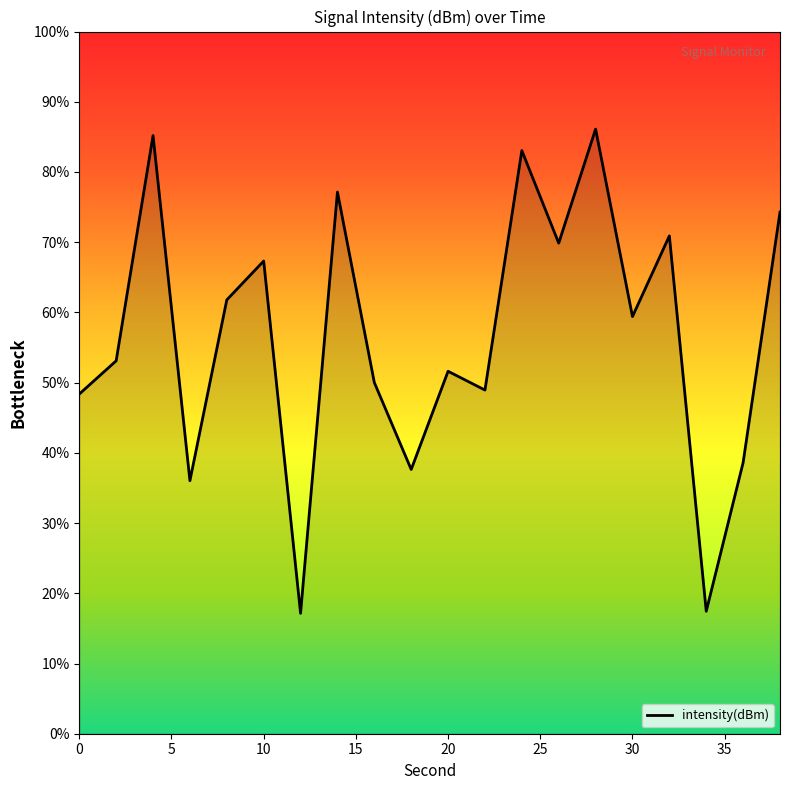

How many points are higher than both their immediate neighbors (excluding endpoints)?

7